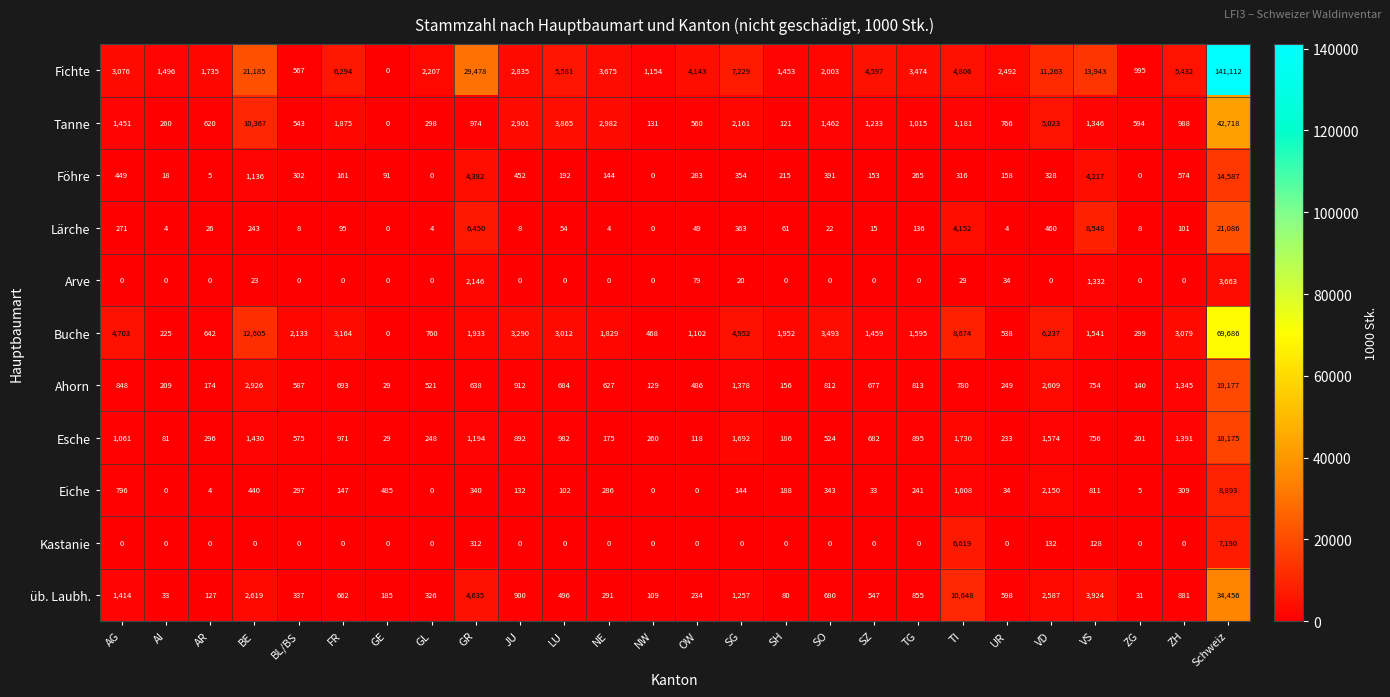

Rank the categories by Ahorn value from lowest to highest.

GE, NW, ZG, SH, AR, AI, UR, OW, GL, BL/BS, NE, GR, SZ, LU, FR, VS, TI, SO, TG, AG, JU, ZH, SG, VD, BE, Schweiz